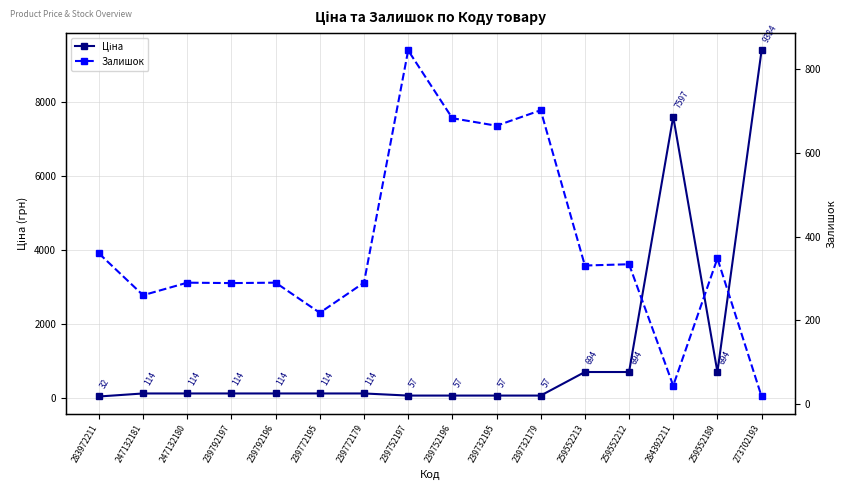

Rank the series by their average value, from lowest to highest.

Залишок, Ціна